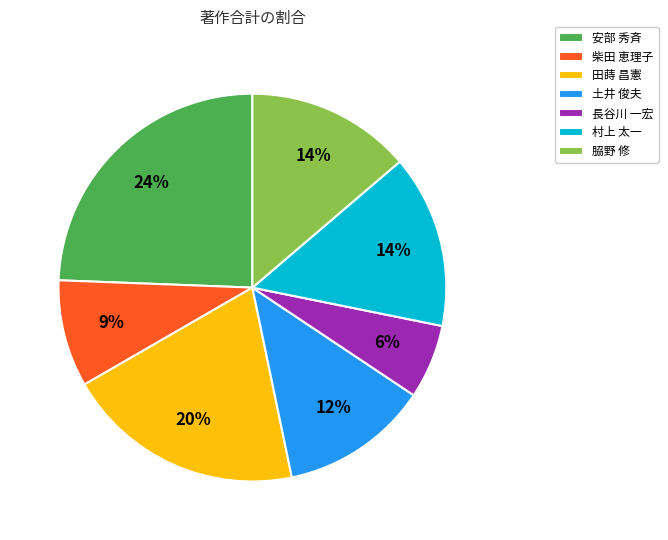

Is the sum of 安部 秀斉 and 田蒔 昌憲 greater than half?

No